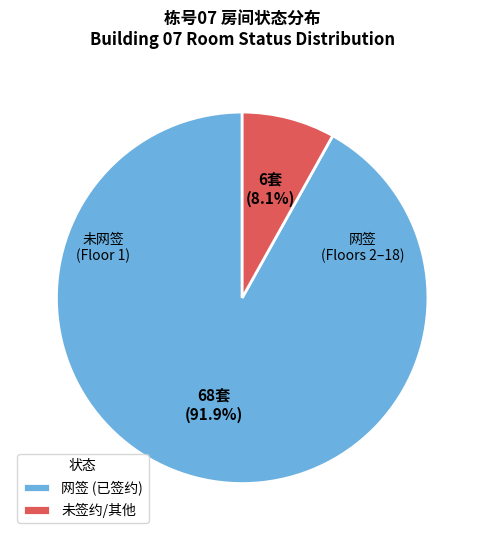

Do 未签约/其他 and 网签 (已签约) together represent more than half of the pie?

Yes